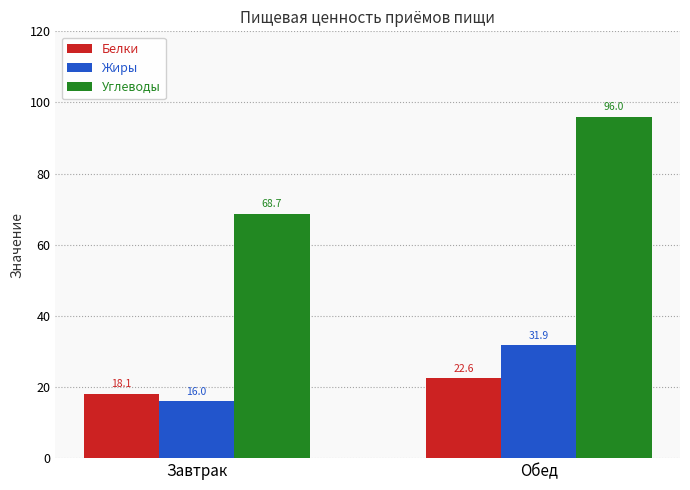

What are all the series names shown in the legend?

Белки, Жиры, Углеводы